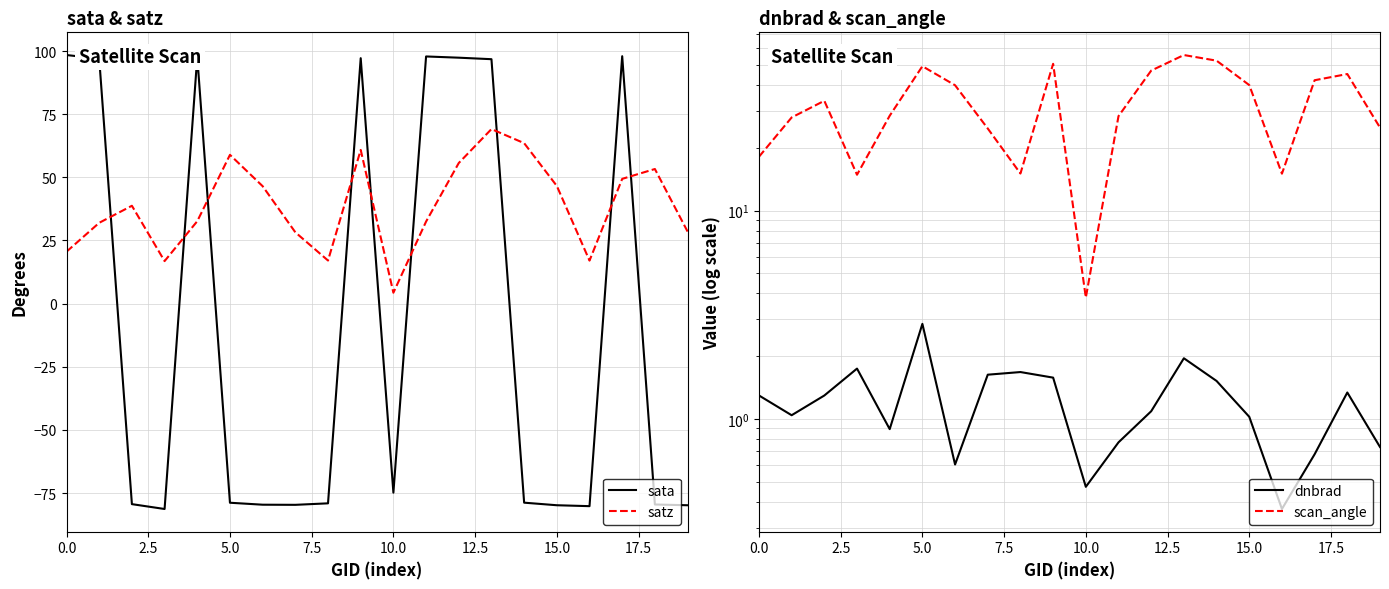

The value of scan_angle at 14 is 18.6. True or false?

False